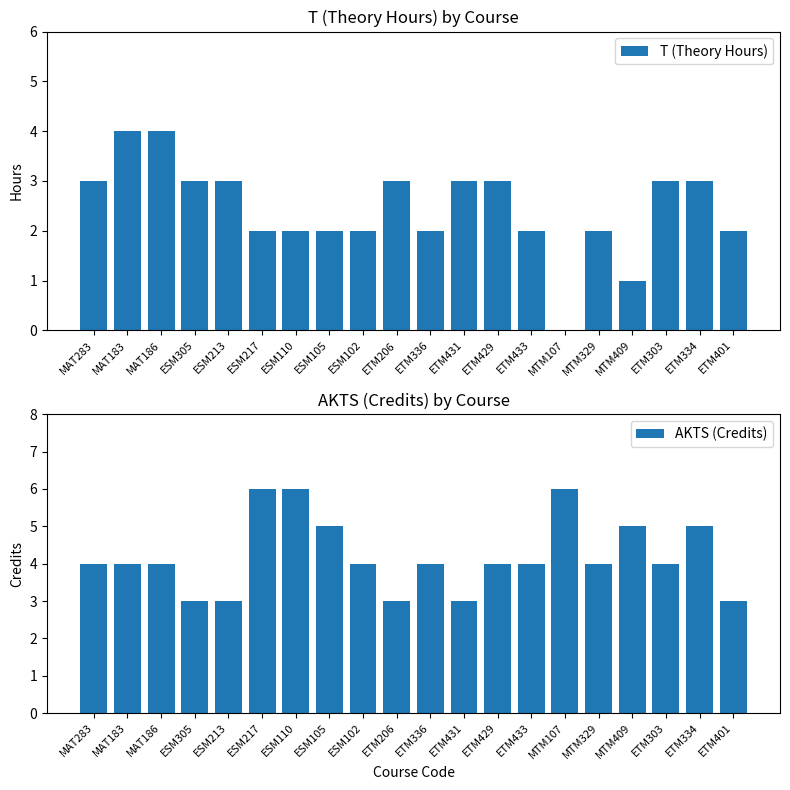

What is the label of the 15th bar from the left?

MTM107